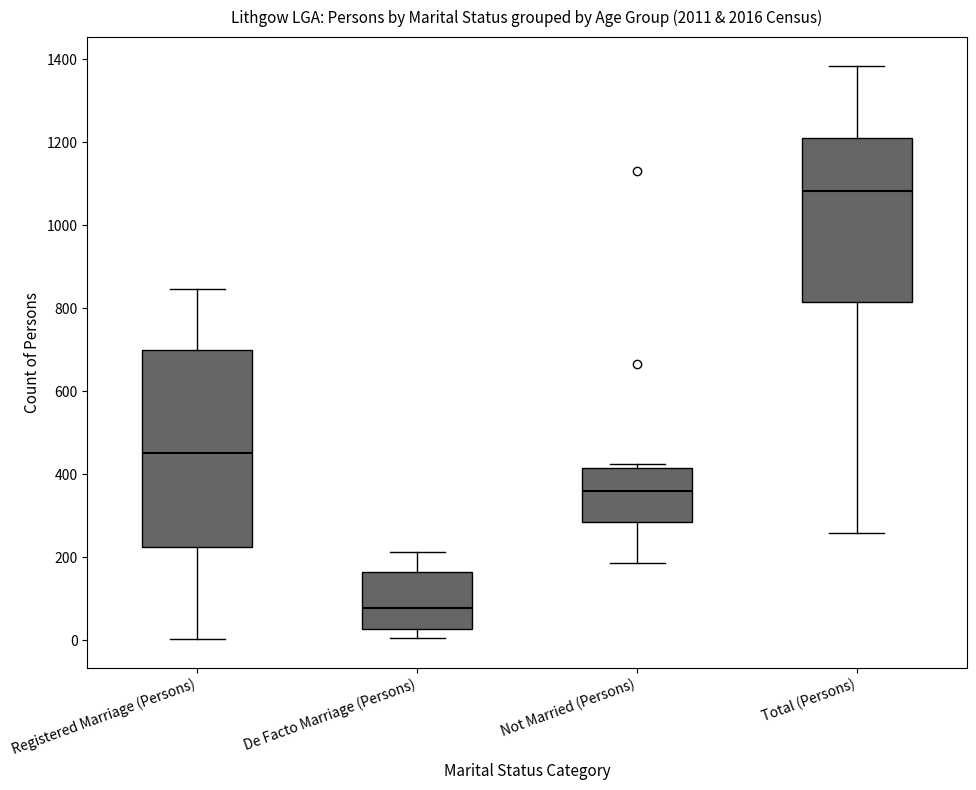

Where does the median line of the box for Not Married (Persons) sit on the y-axis? The values are not printed on the chart, so give them approximately, as read against the axis.

360